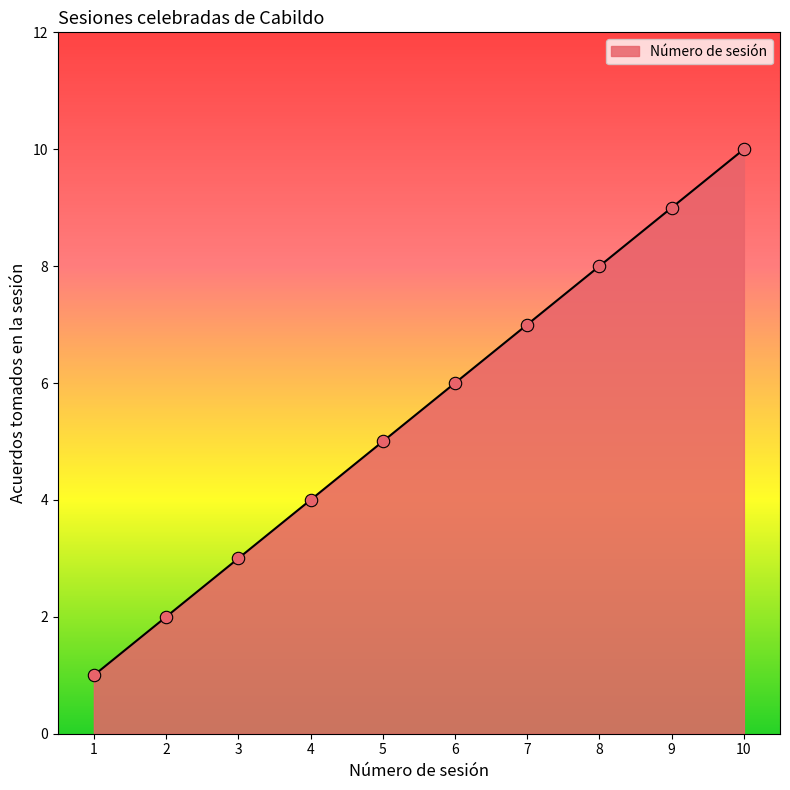

Which has a higher value, 7 or 8?

8